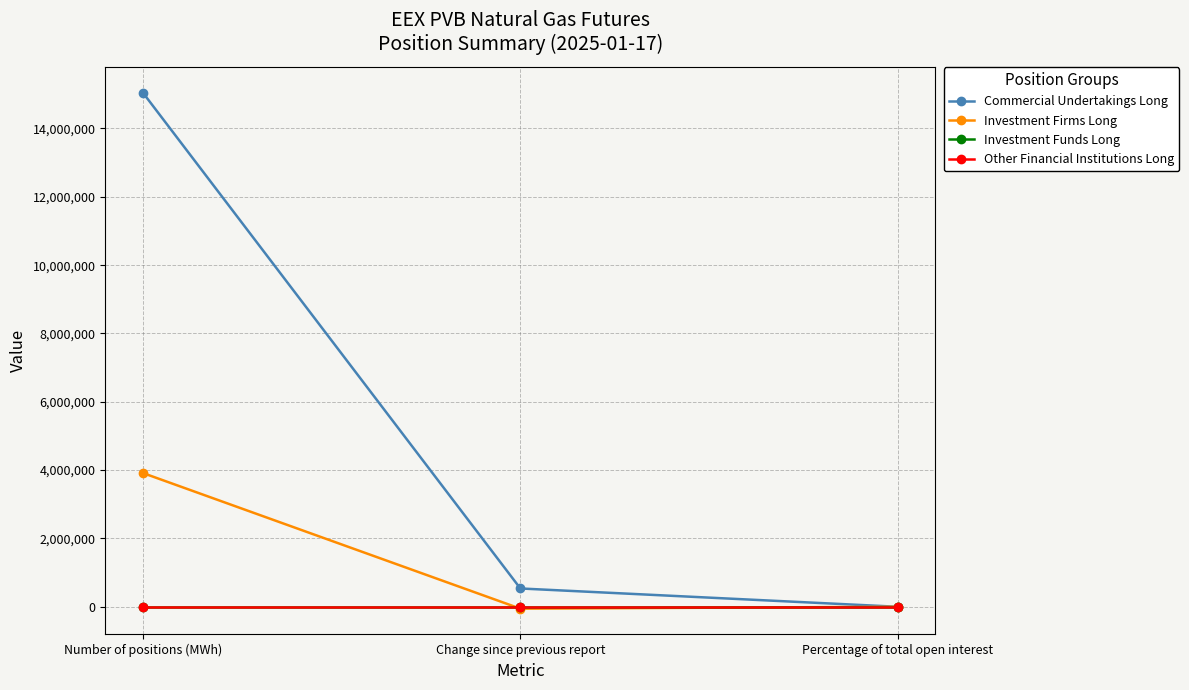

Is this an area chart (filled region under the line)?

No